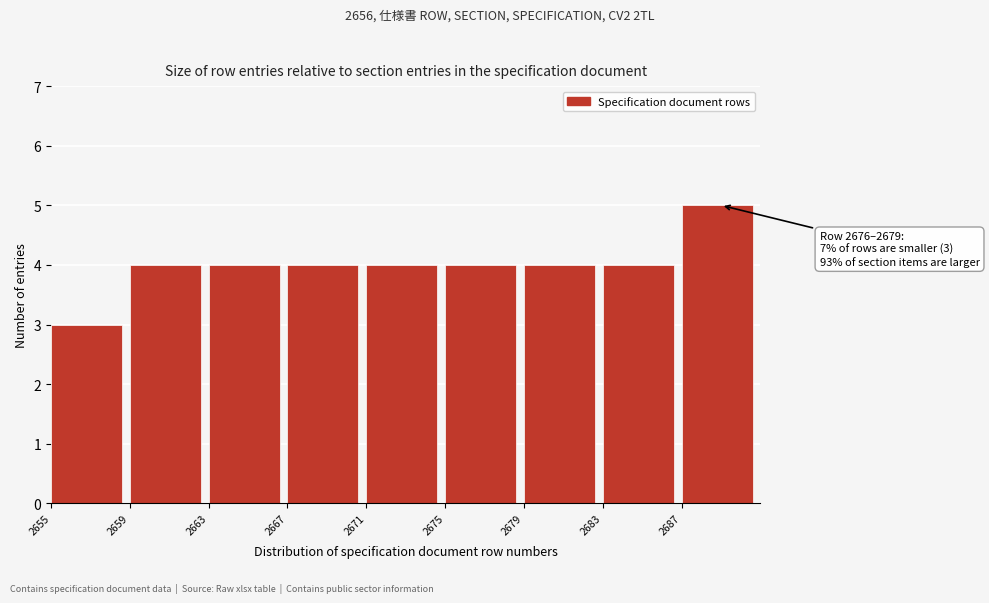

Over which range of the x-axis is the bar tallest?

2687 to 2691